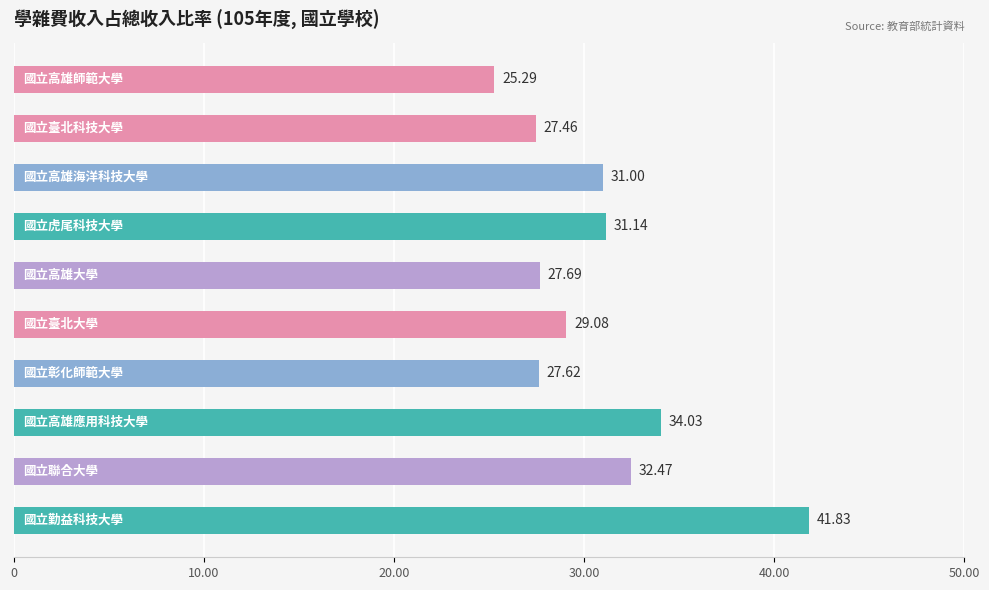

Does the chart contain any negative values?

No